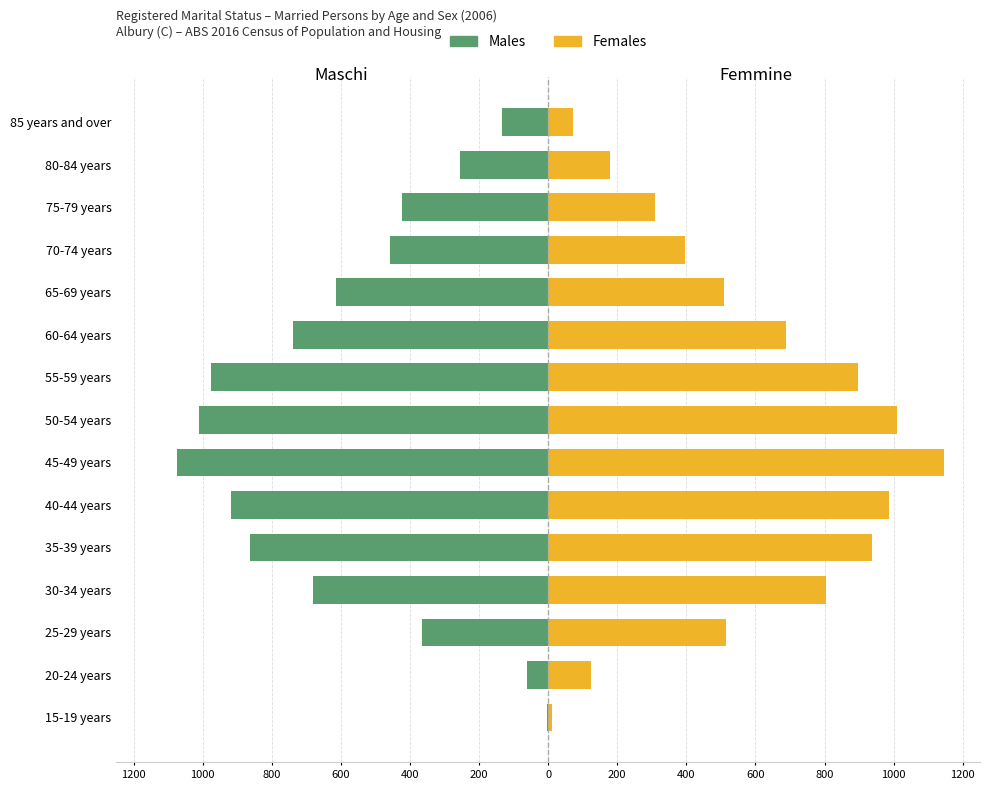

Which series has the largest total across all categories?

Females